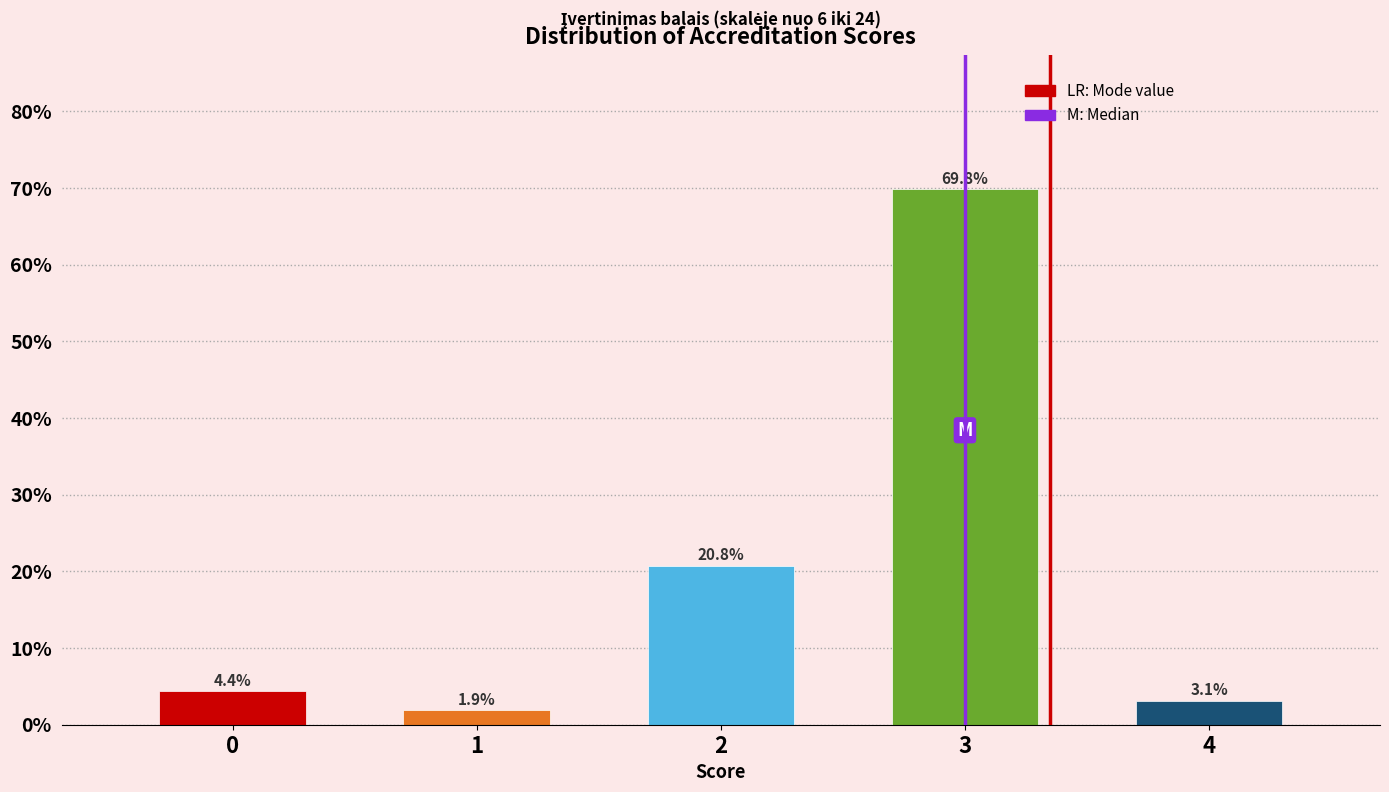

Reading left to right, list every bar in this chart as the range it spans on the x-axis followed by its height.

-0.5 to 0.5: 4.4
0.5 to 1.5: 1.9
1.5 to 2.5: 20.8
2.5 to 3.5: 69.8
3.5 to 4.5: 3.1